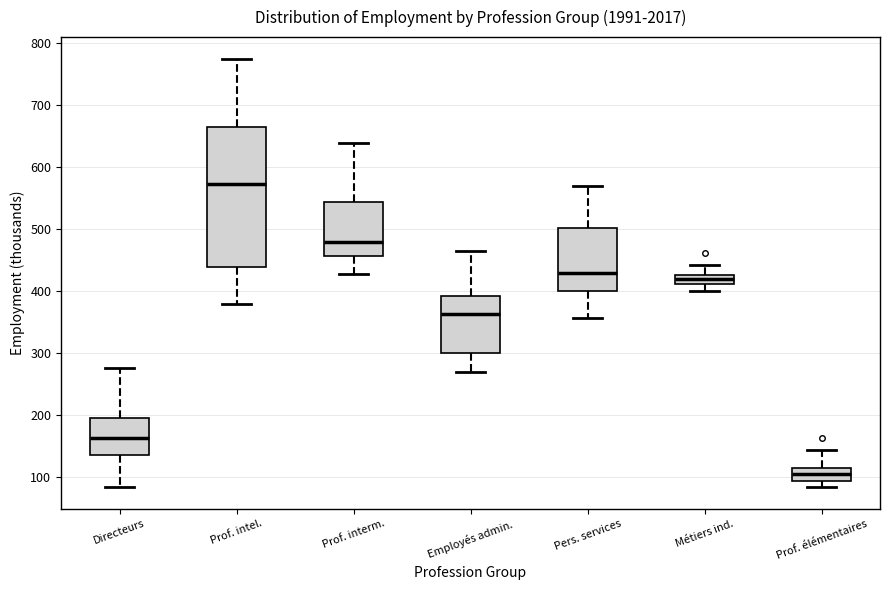

Which box's median line is the lowest?

Prof. élémentaires